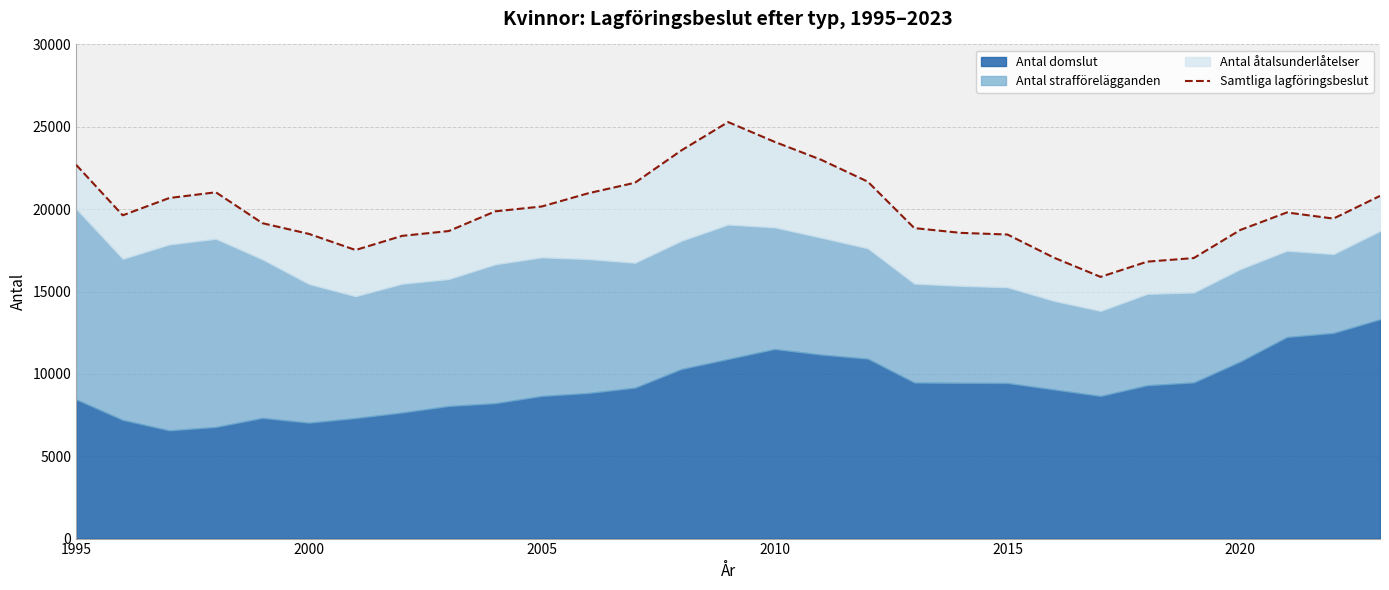

Reading left to right, list all the values displayed in this chart.

22689	19627	20677	21024	19148	18497	17519	18379	18670	19868	20162	20967	21603	23572	25288	24086	22997	21670	18849	18560	18460	17052	15888	16813	17031	18736	19799	19428	20803